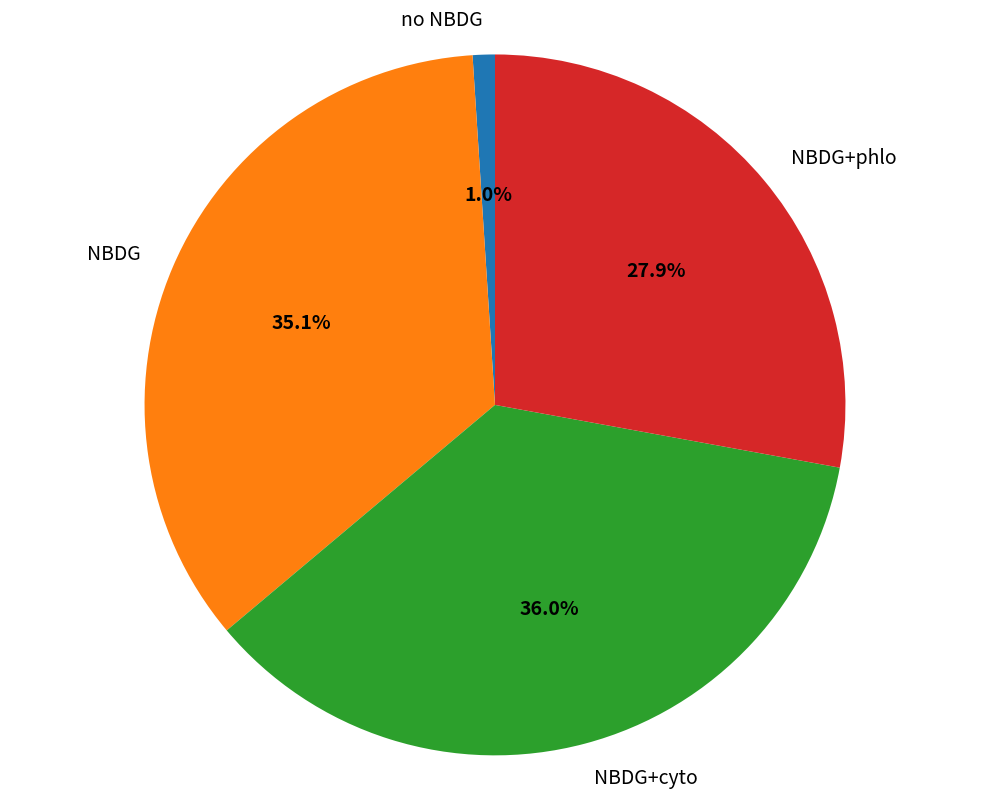

How much of the chart is everything except NBDG?

64.9%